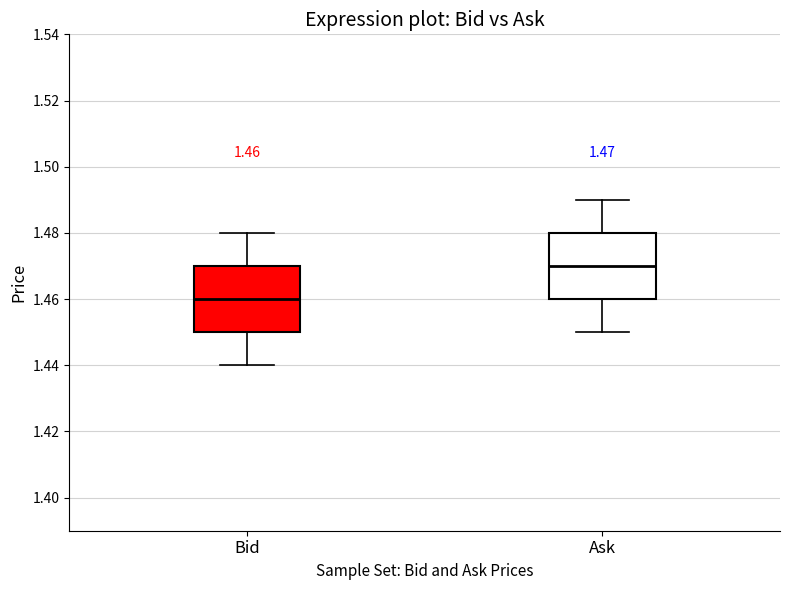

Which box has the highest median line?

Ask